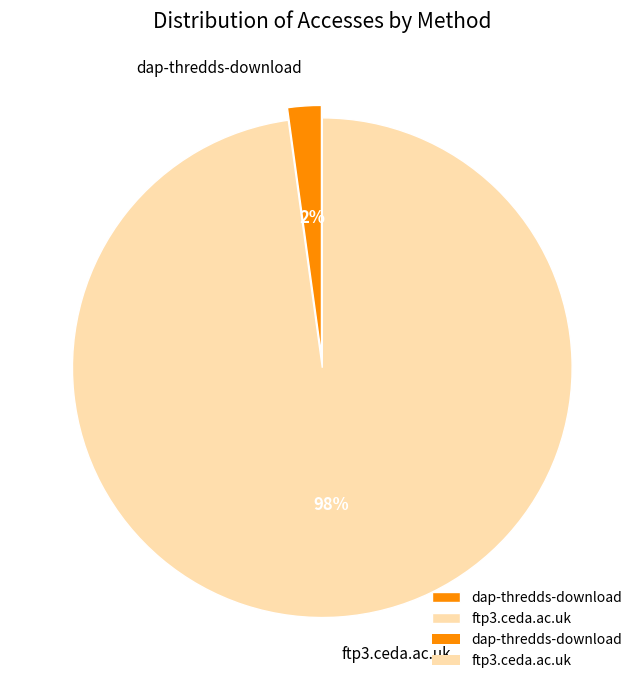

Combined, do dap-thredds-download and ftp3.ceda.ac.uk account for over 50%?

Yes